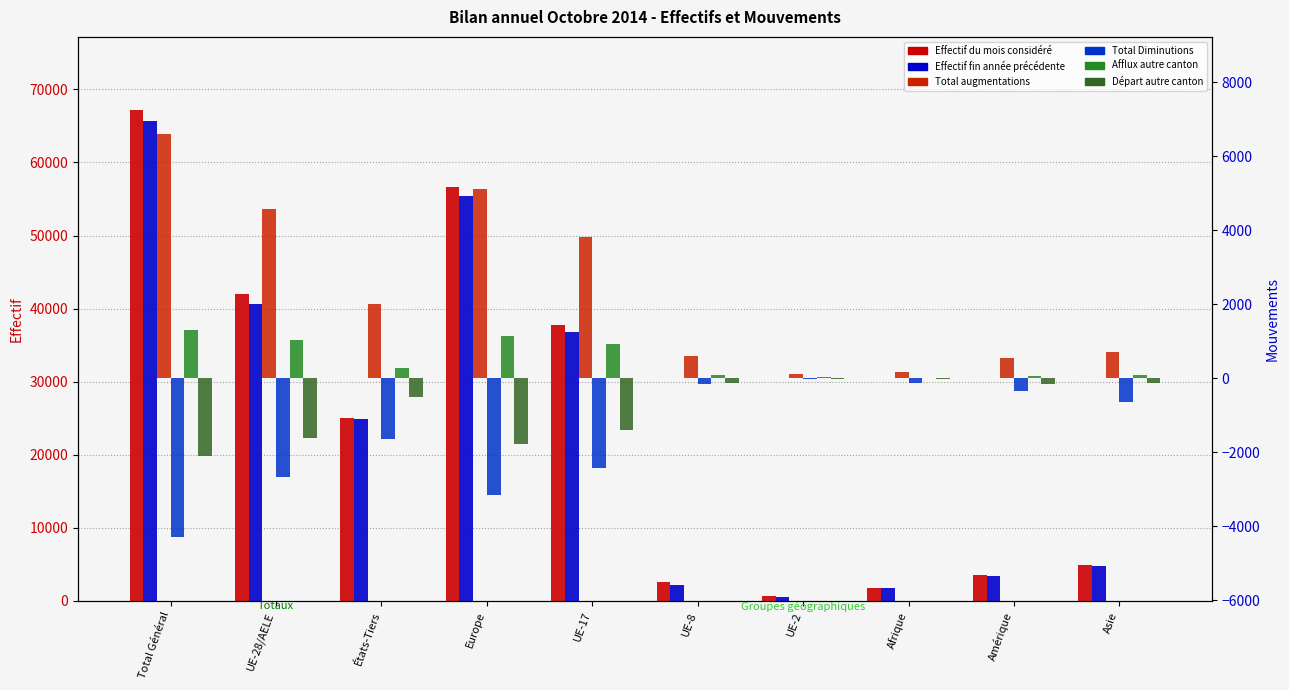

How many values in the Total augmentations series are below 2008?

5